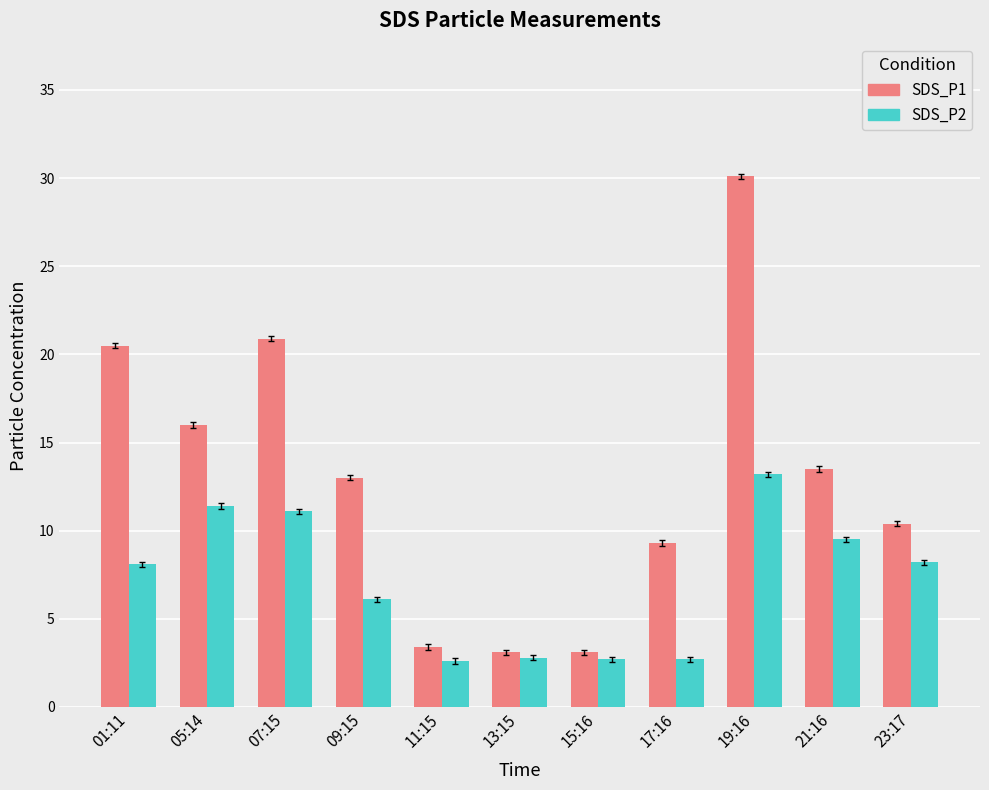

Which series has the largest range (max minus min)?

SDS_P1